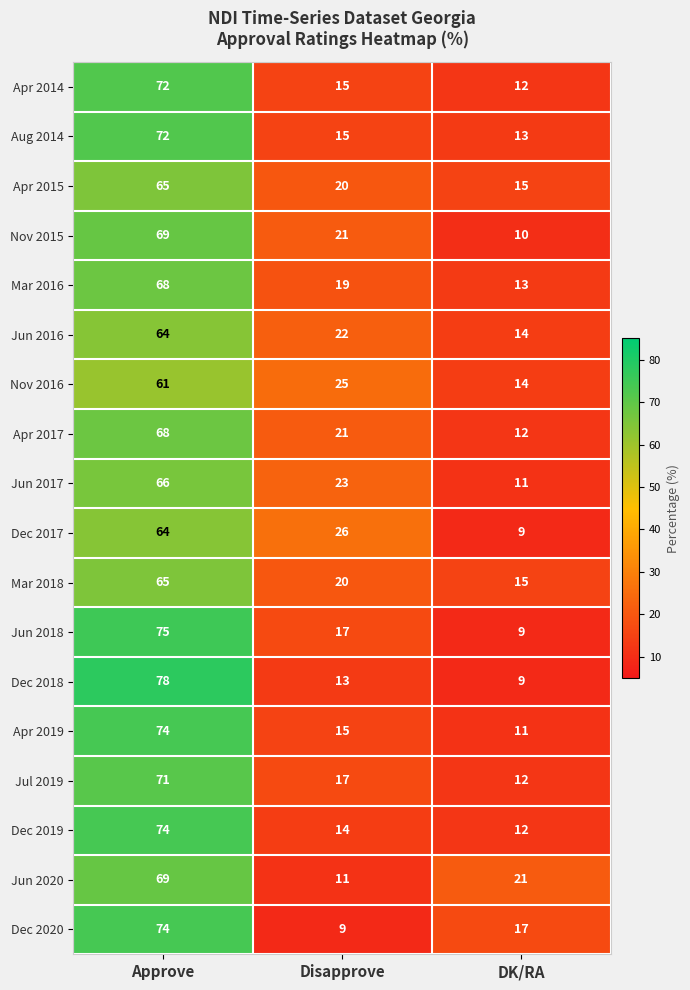

At which category does the chart reach its peak across all series?

Approve